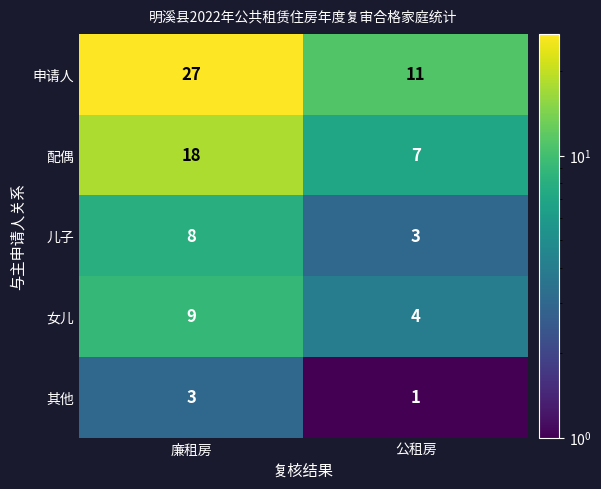

List the series in order of their peak value, lowest first.

其他, 儿子, 女儿, 配偶, 申请人